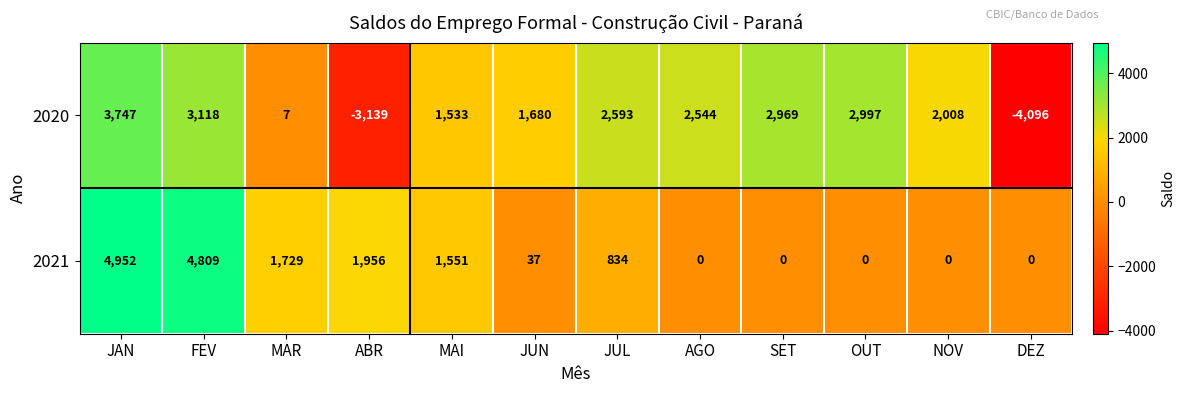

Which series has the widest spread of values?

2020